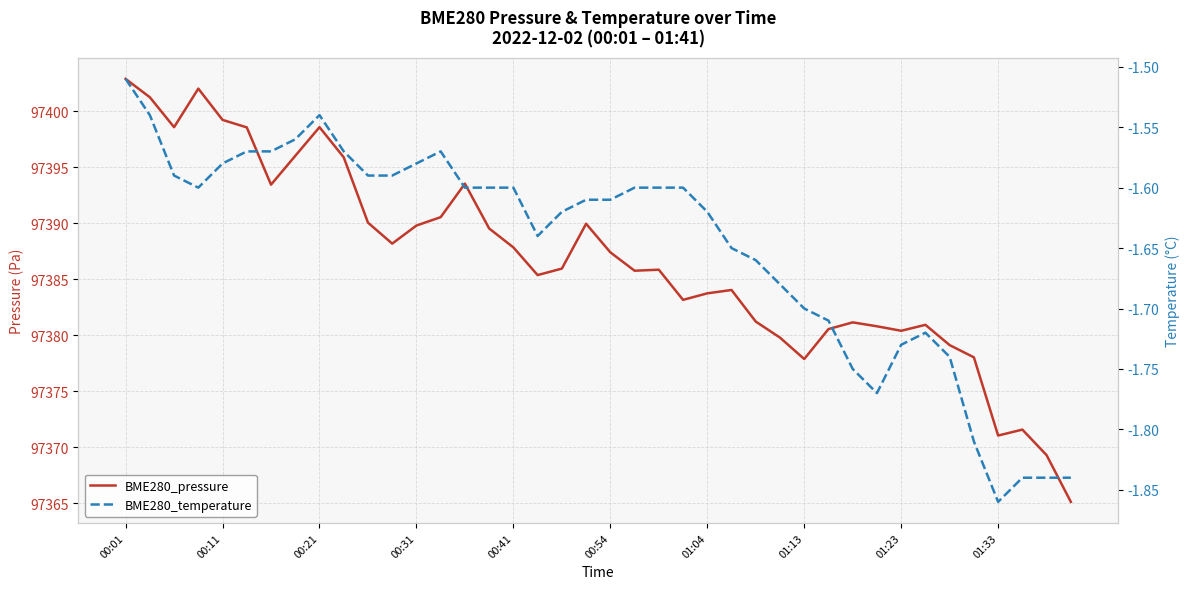

What is the sum of all BME280_pressure values?

3895464.4